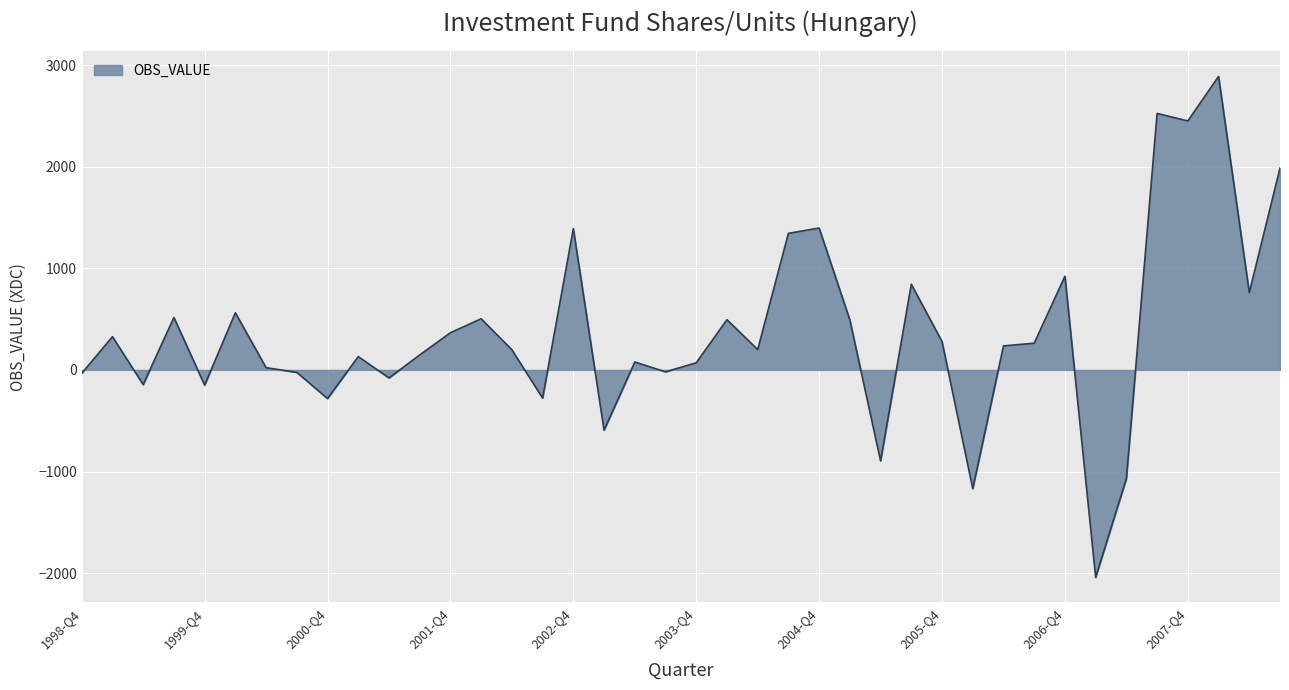

What is the maximum value shown in the chart?

2888